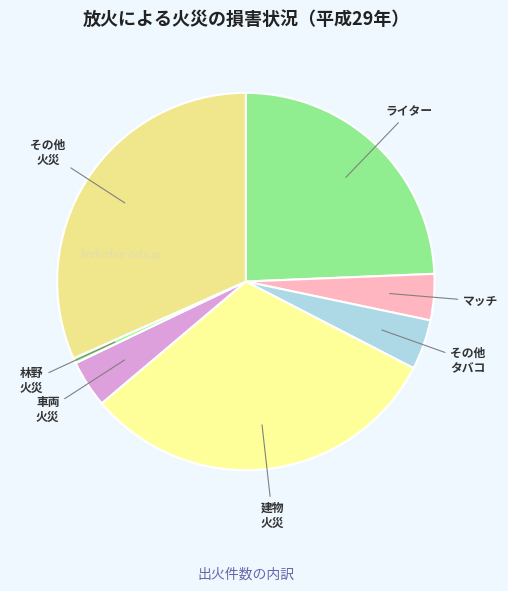

How many segments does this pie chart have?

7